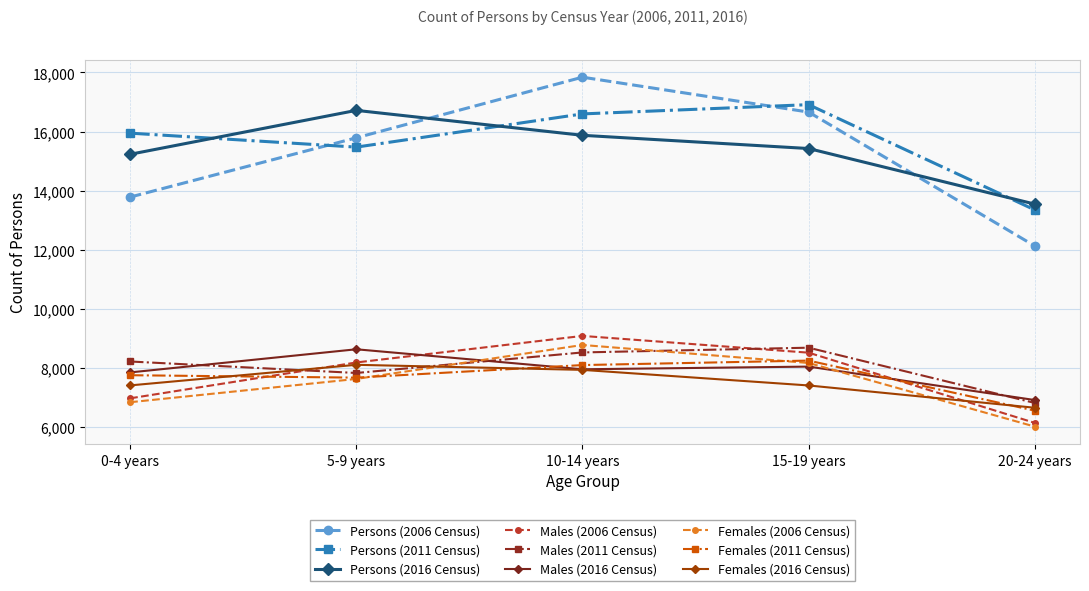

In Females (2006 Census), how many points are higher than both neighbors (excluding endpoints)?

1